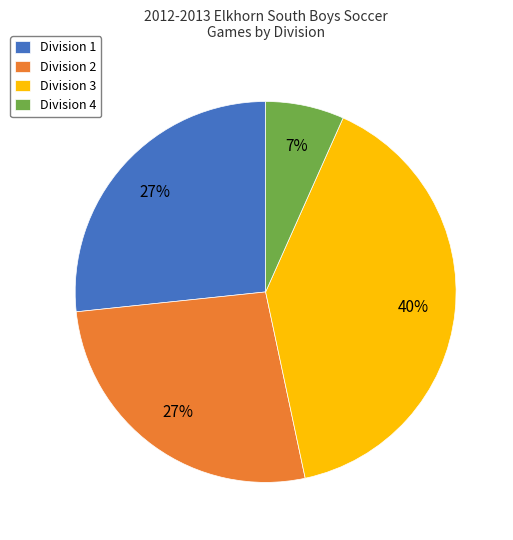

Which category has the smallest portion of the pie?

Division 4